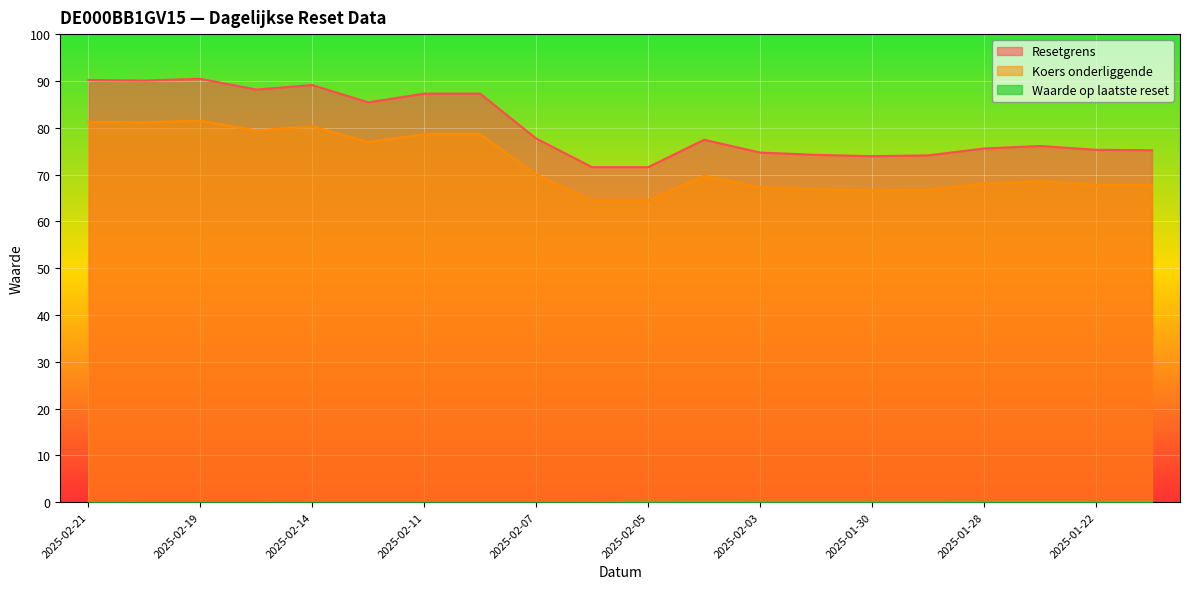

Between 2025-02-04 and 2025-02-11, which is larger?

2025-02-11